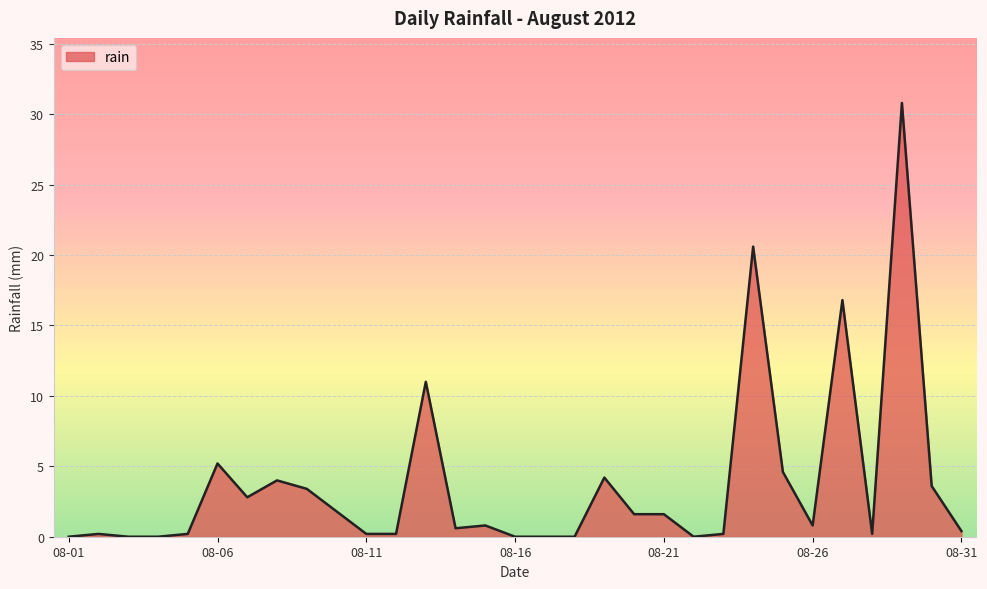

How many lines are shown in the chart?

1